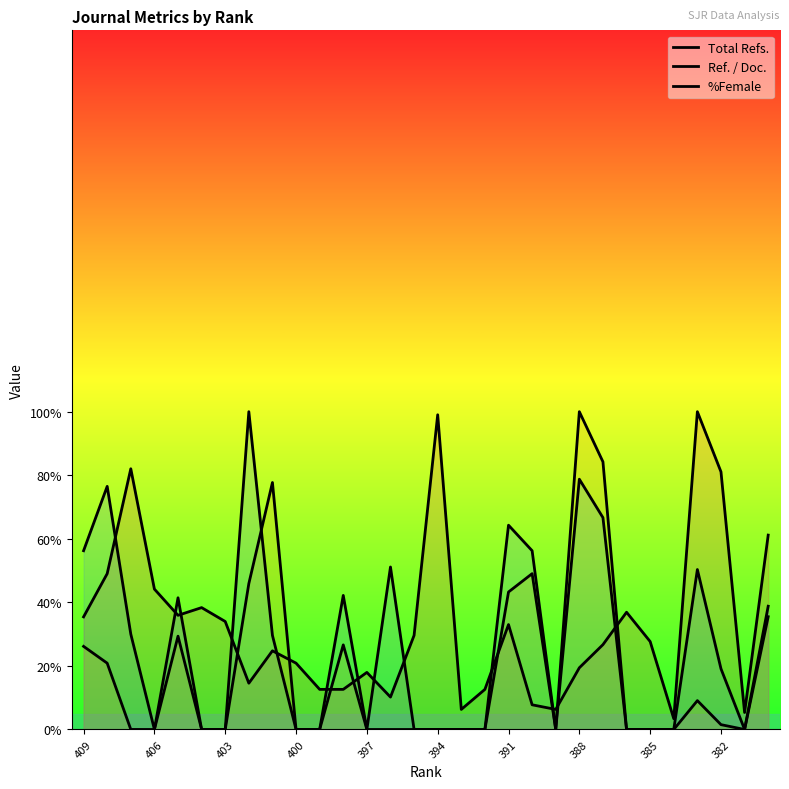

Where is the first local minimum for Ref. / Doc.?

406